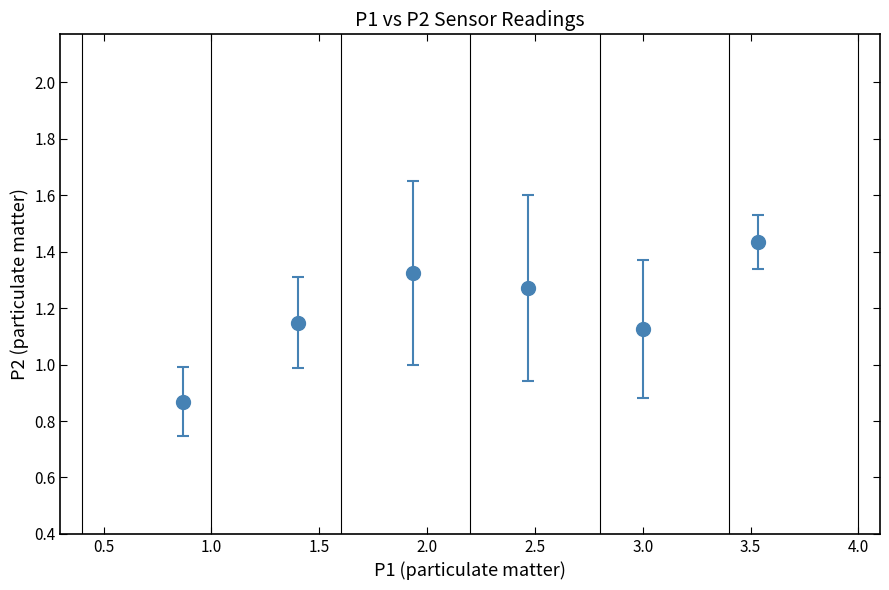

How many points are lower than both their immediate neighbors (excluding endpoints)?

1